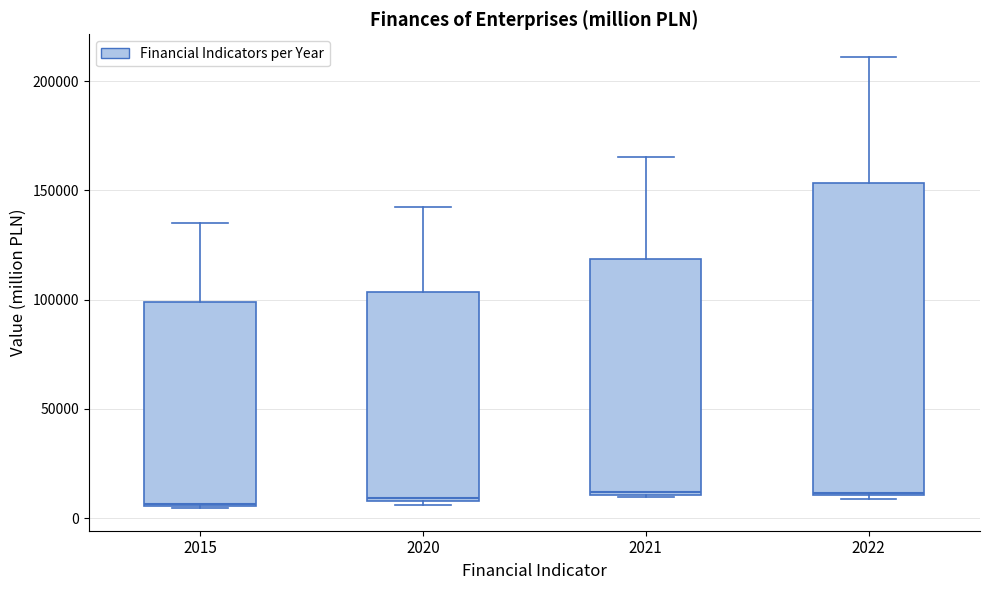

Which box is the tallest, from its lower edge to its upper edge?

2022